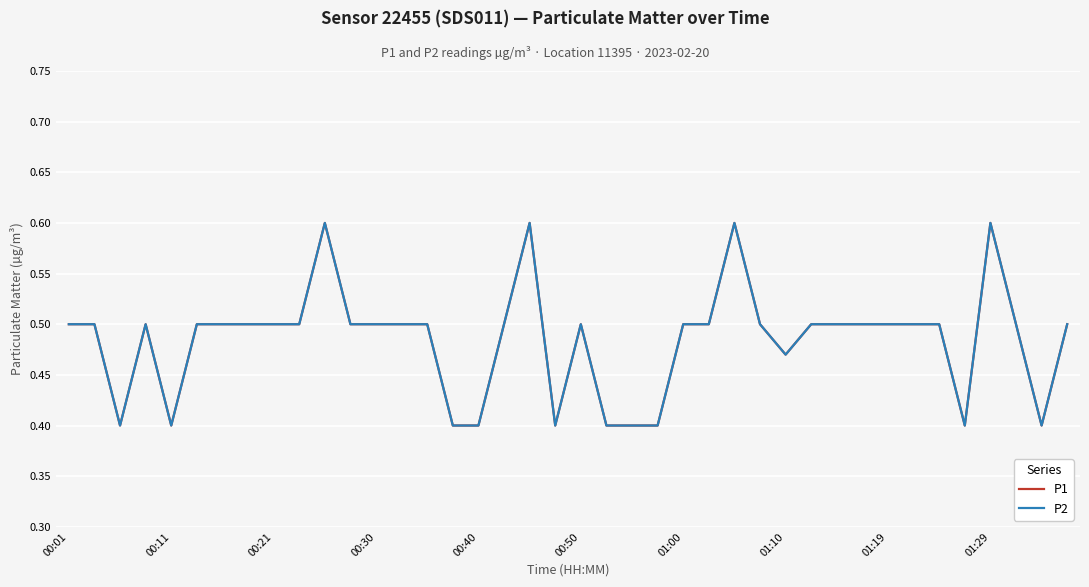

What is the greatest value displayed?

0.6